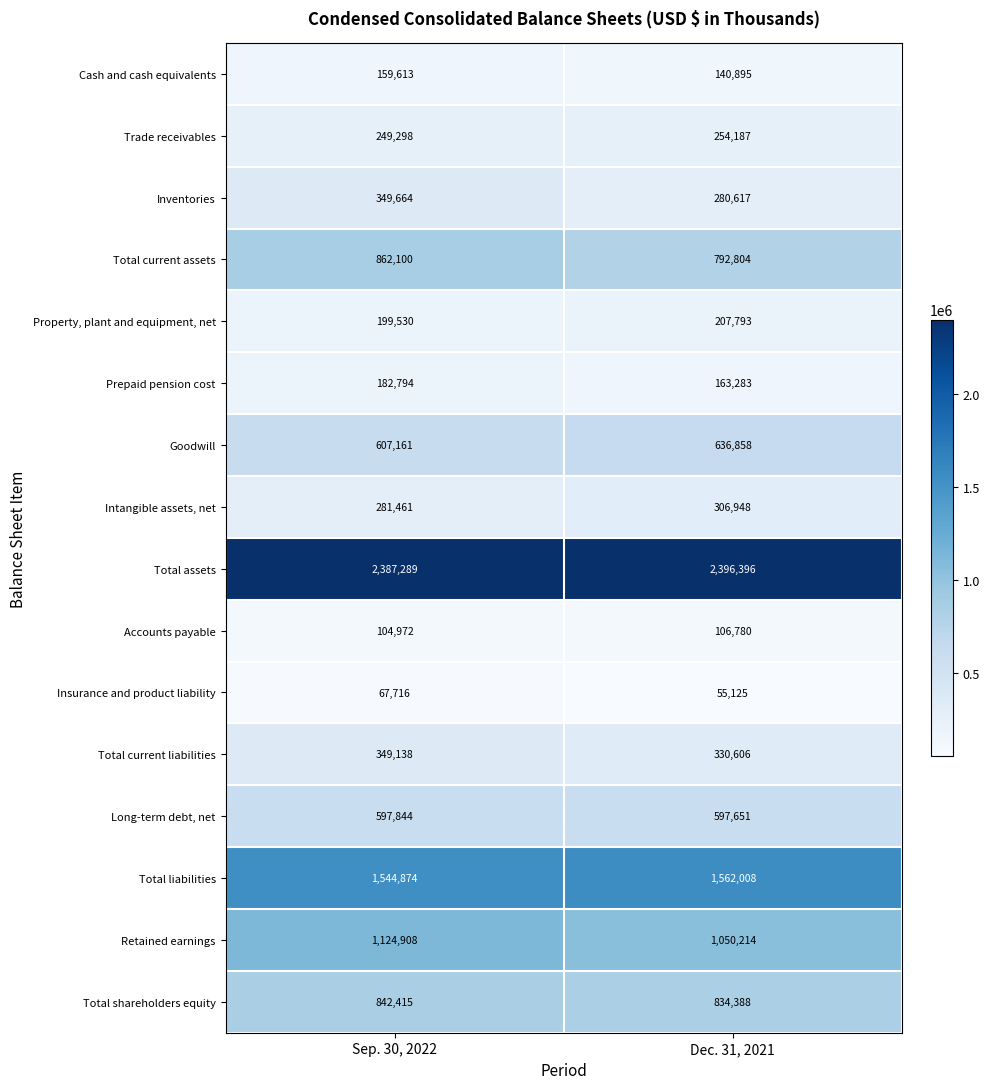

The value of Insurance and product liability at Dec. 31, 2021 is 55125. True or false?

True